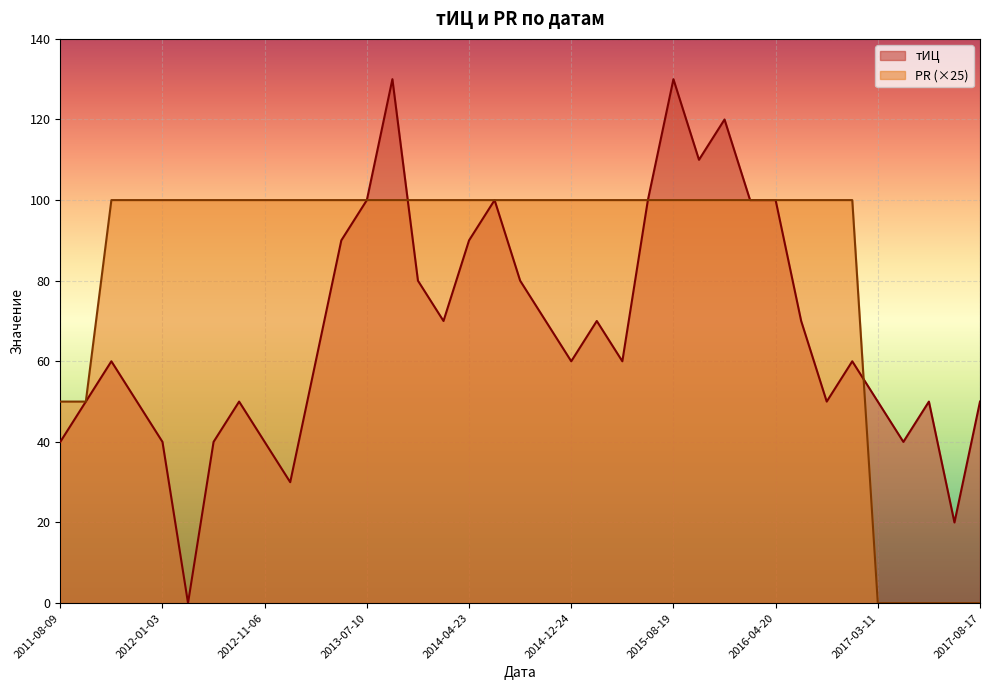

Is it true that тИЦ equals 82 at 2011-11-08?

False